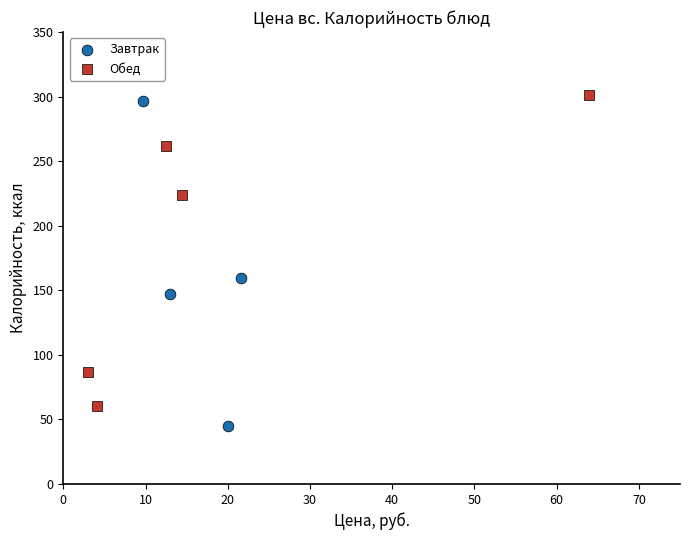

Which series reaches the minimum Y coordinate?

Завтрак